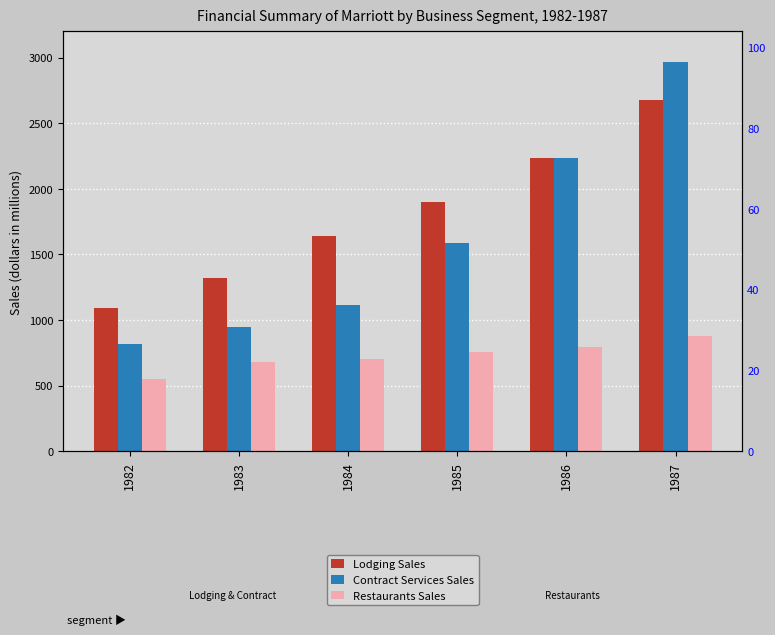

Where does the Lodging Sales series first go above 1898?

1985